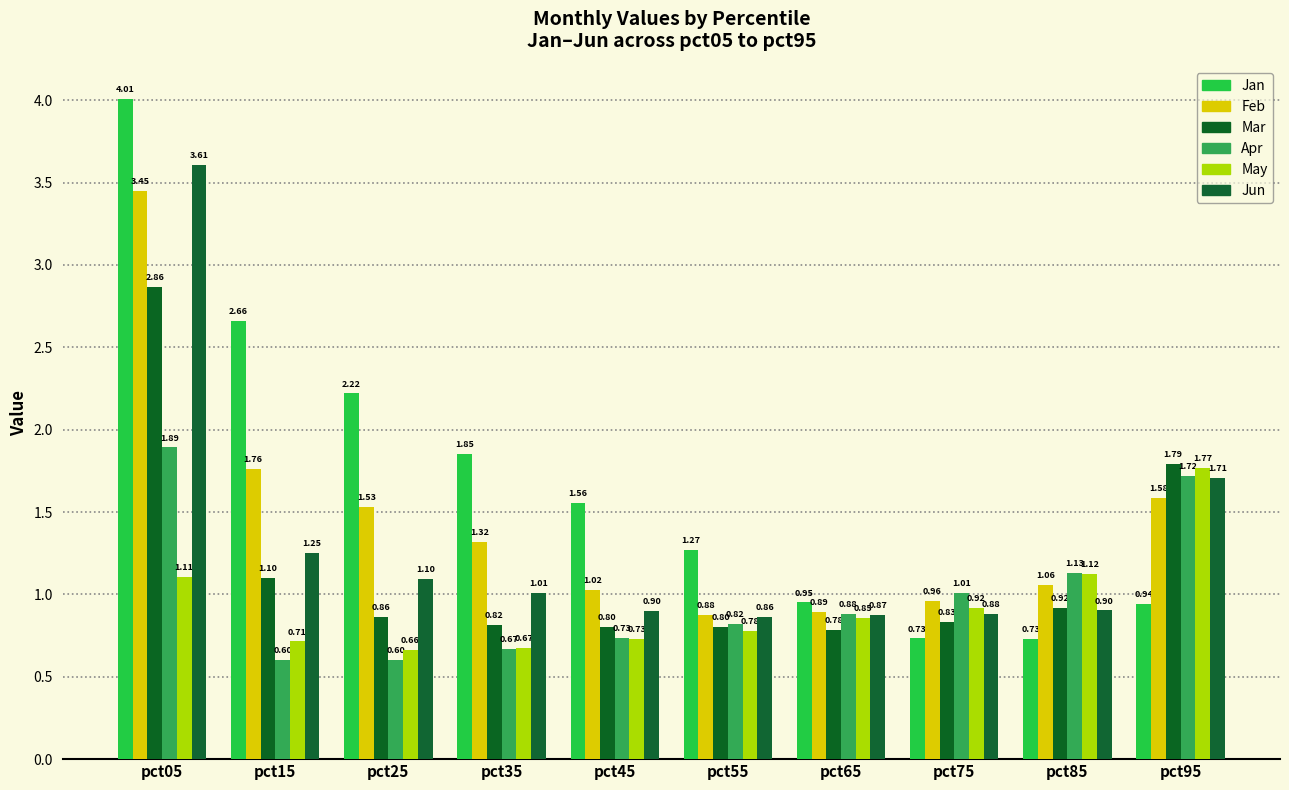

Where is Feb nearest to the value 2?

pct15